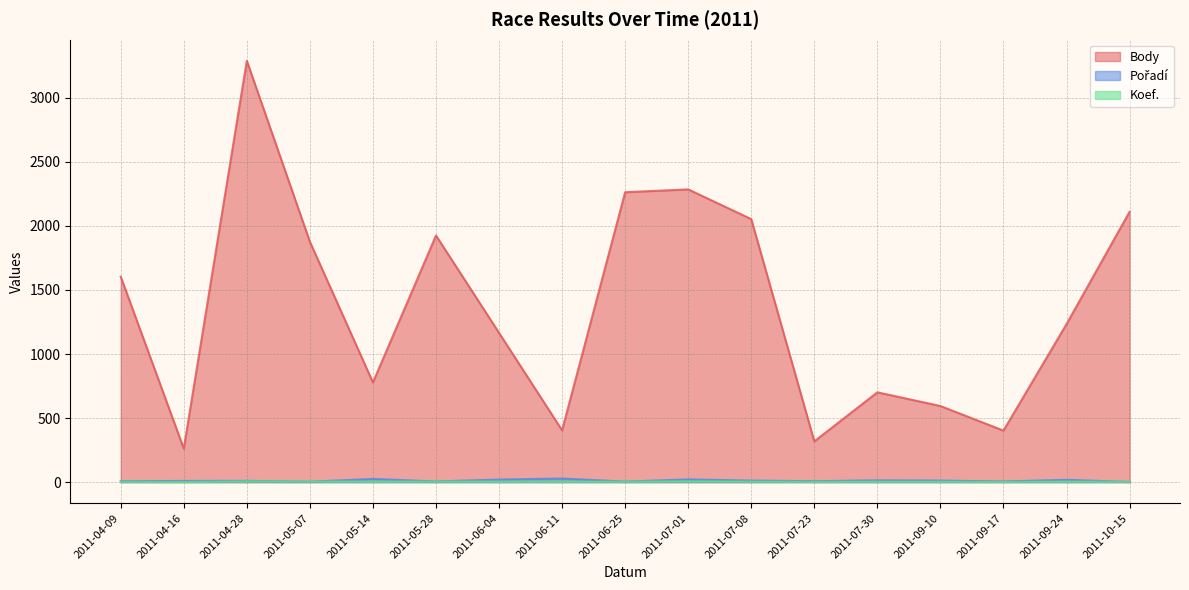

The Pořadí series shows 31 at 2011-09-24. True or false?

False